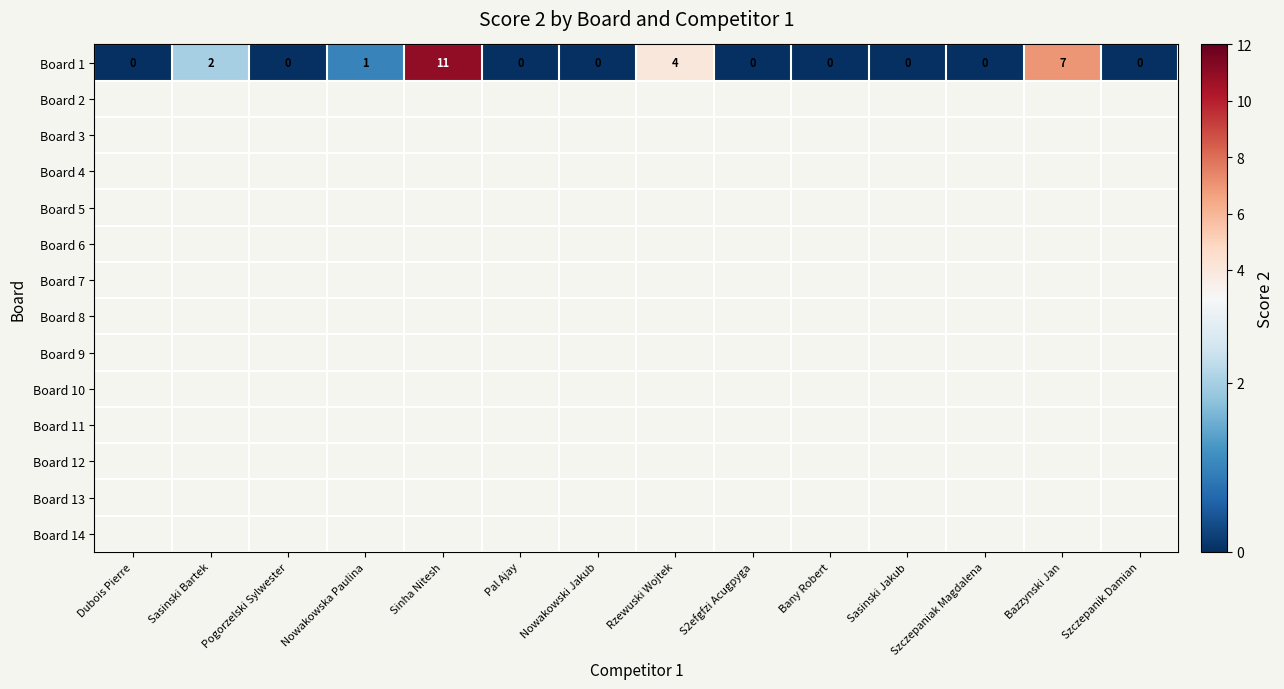

What is the sum of all values?

25